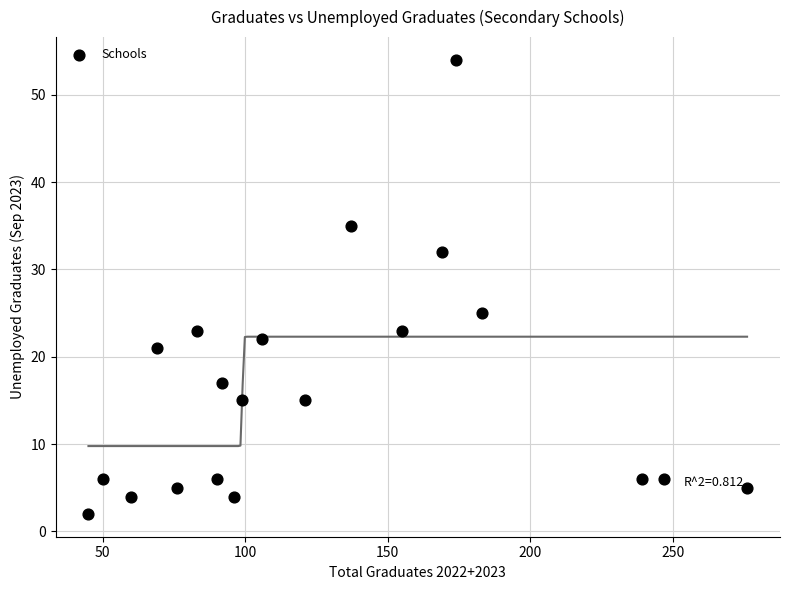

What is the range of Y values (max minus min)?

52